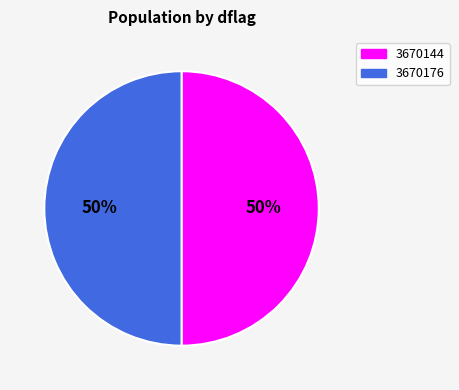

How many segments does this pie chart have?

2